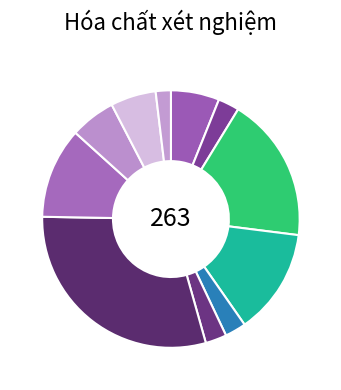

How many slices are in this pie chart?

11